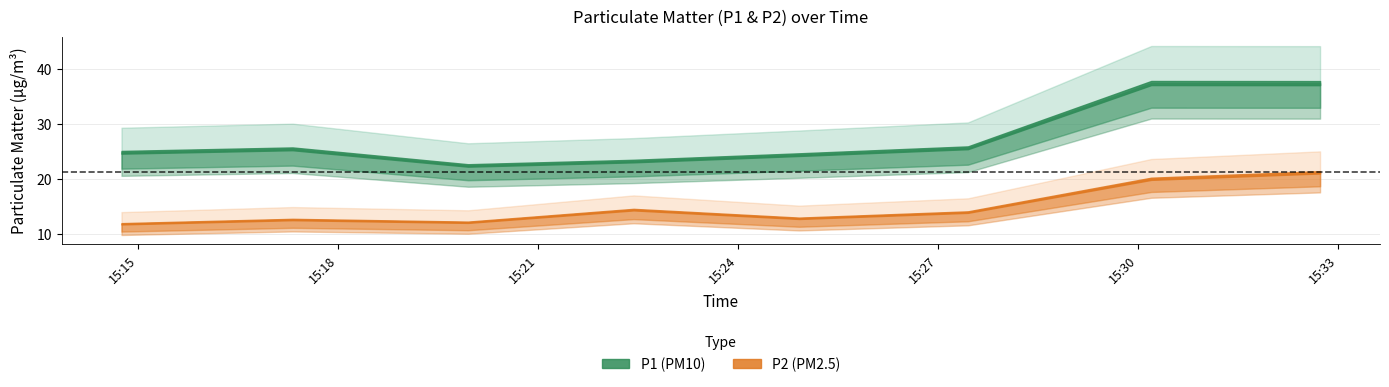

True or false: P1 and P2 cross at least once.

False